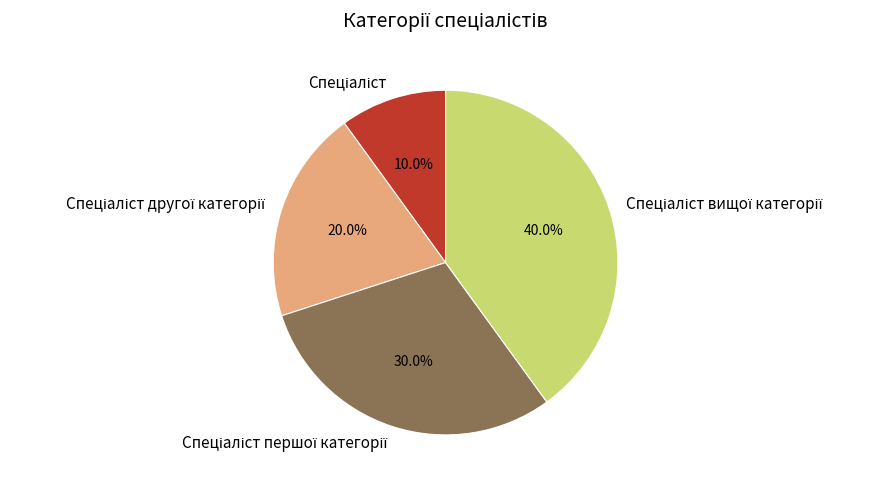

Is there any slice that represents more than half of the pie?

No